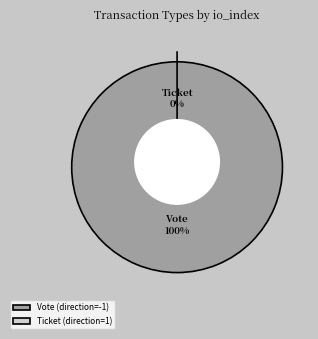

The Vote (direction=-1) slice represents 100% of the pie. True or false?

True